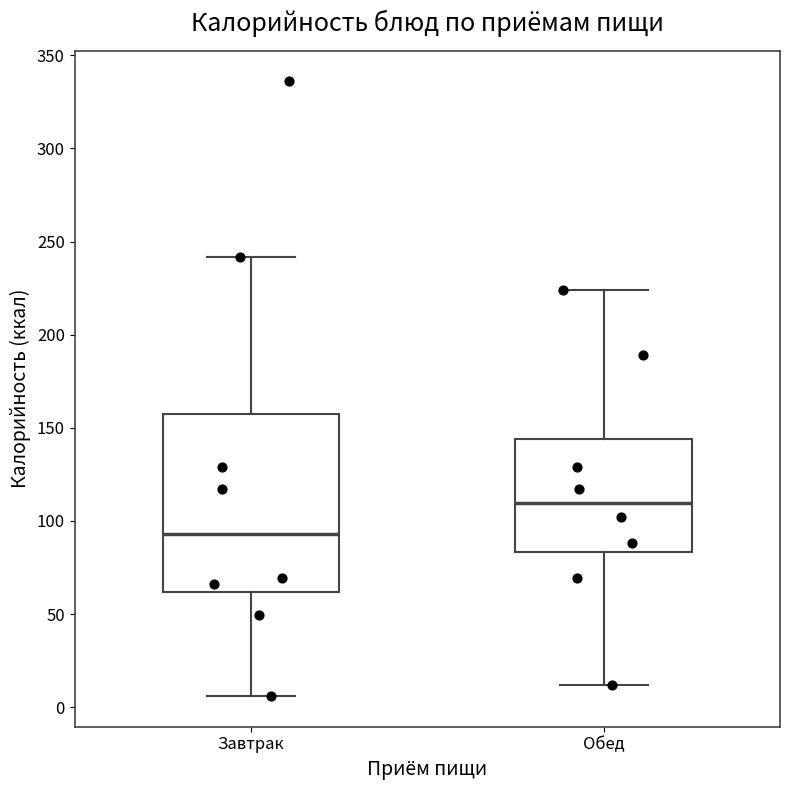

Which box's median line is the highest?

Обед